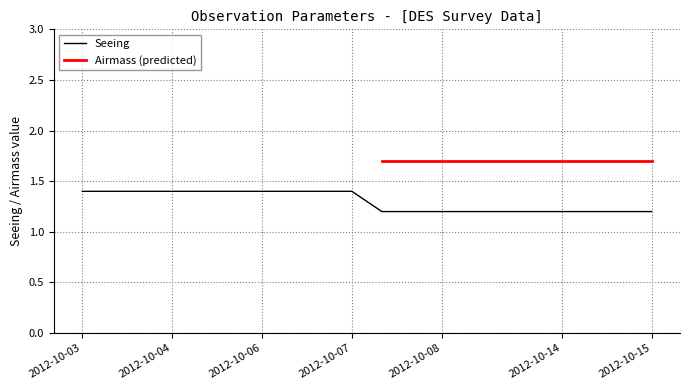

The value of Seeing at 2012-10-03 is 0.8. True or false?

False